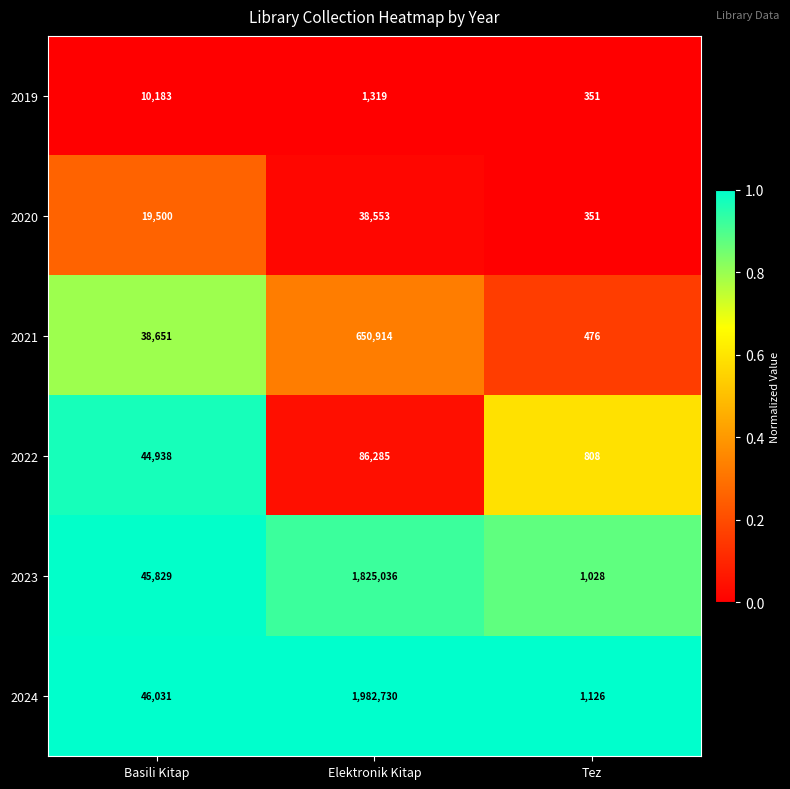

Reading left to right, transcribe all the data shown in this chart.

2019: Basili Kitap=10183	Elektronik Kitap=1319	Tez=351
2020: Basili Kitap=19500	Elektronik Kitap=38553	Tez=351
2021: Basili Kitap=38651	Elektronik Kitap=650914	Tez=476
2022: Basili Kitap=44938	Elektronik Kitap=86285	Tez=808
2023: Basili Kitap=45829	Elektronik Kitap=1825036	Tez=1028
2024: Basili Kitap=46031	Elektronik Kitap=1982730	Tez=1126